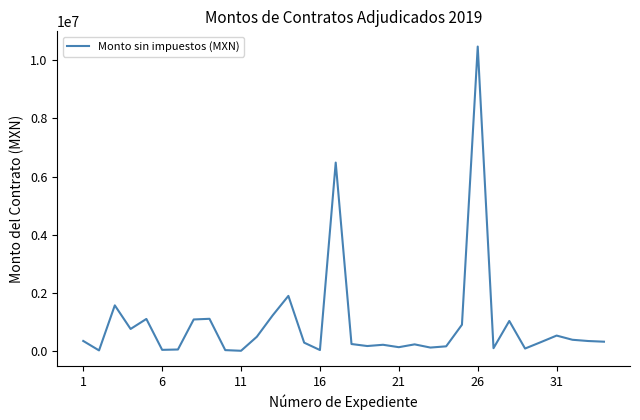

What is the difference between the maximum and minimum values?

10461981.3